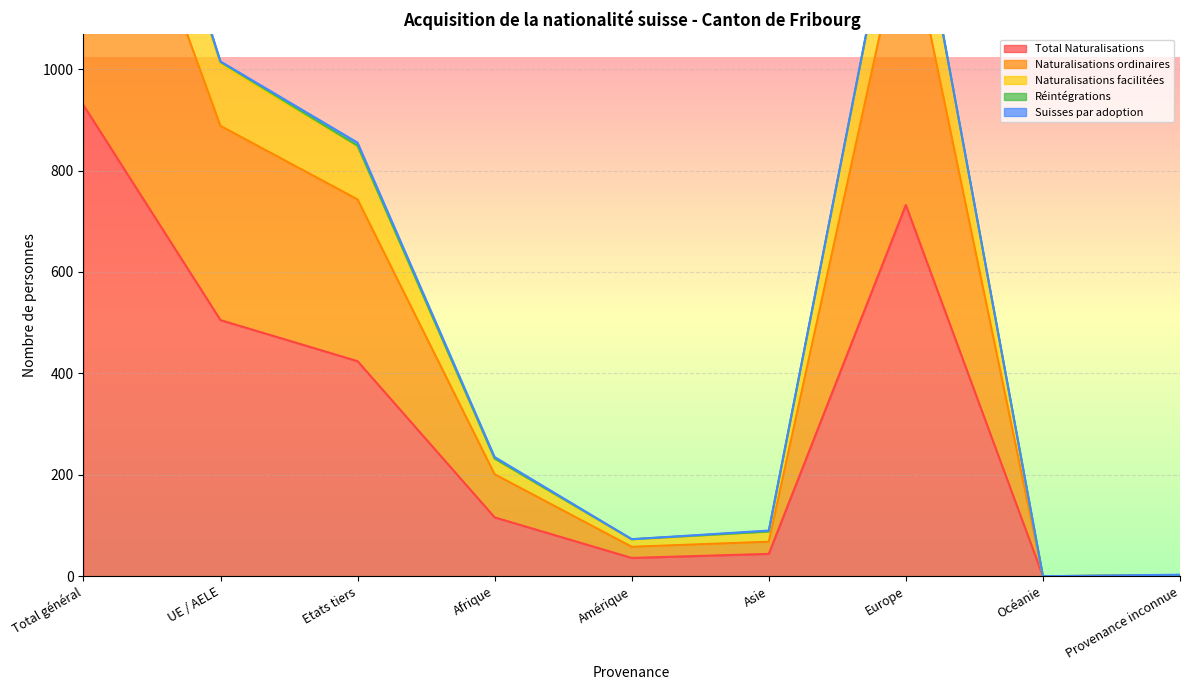

Rank the categories by Naturalisations facilitées value from highest to lowest.

Total général, Europe, UE / AELE, Etats tiers, Afrique, Asie, Amérique, Provenance inconnue, Océanie